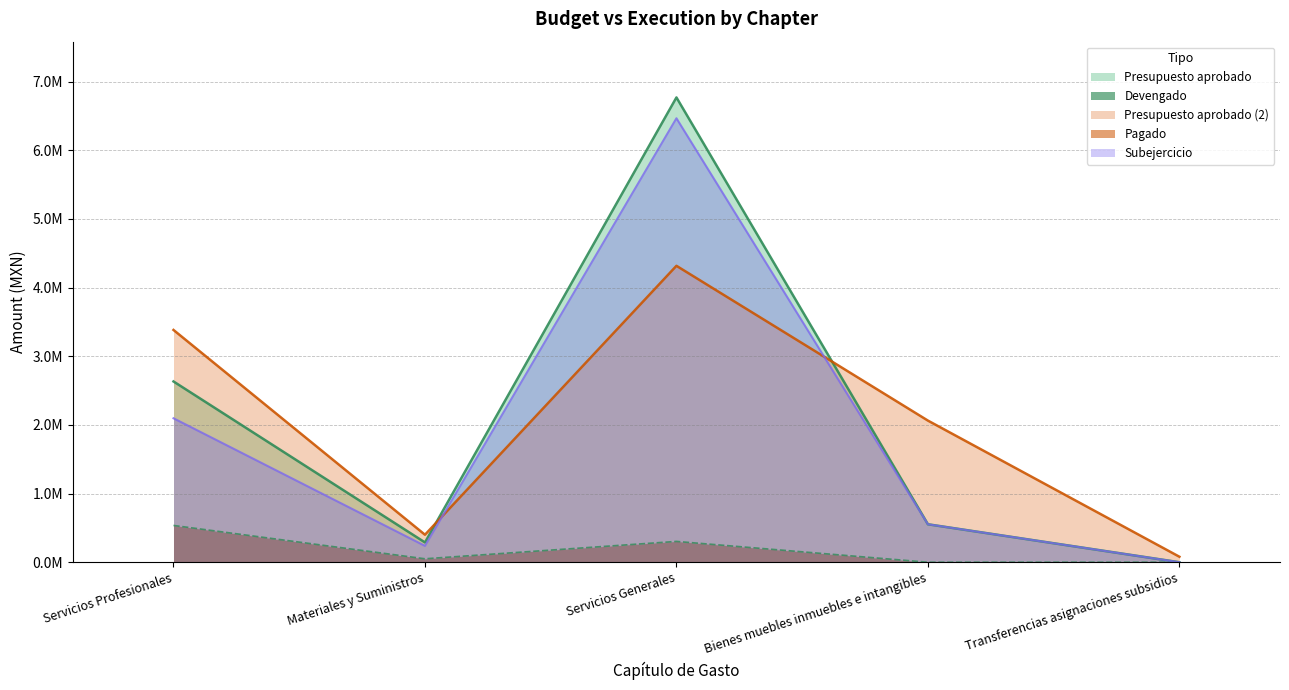

What is the label of the 5th point from the left?

Transferencias asignaciones subsidios